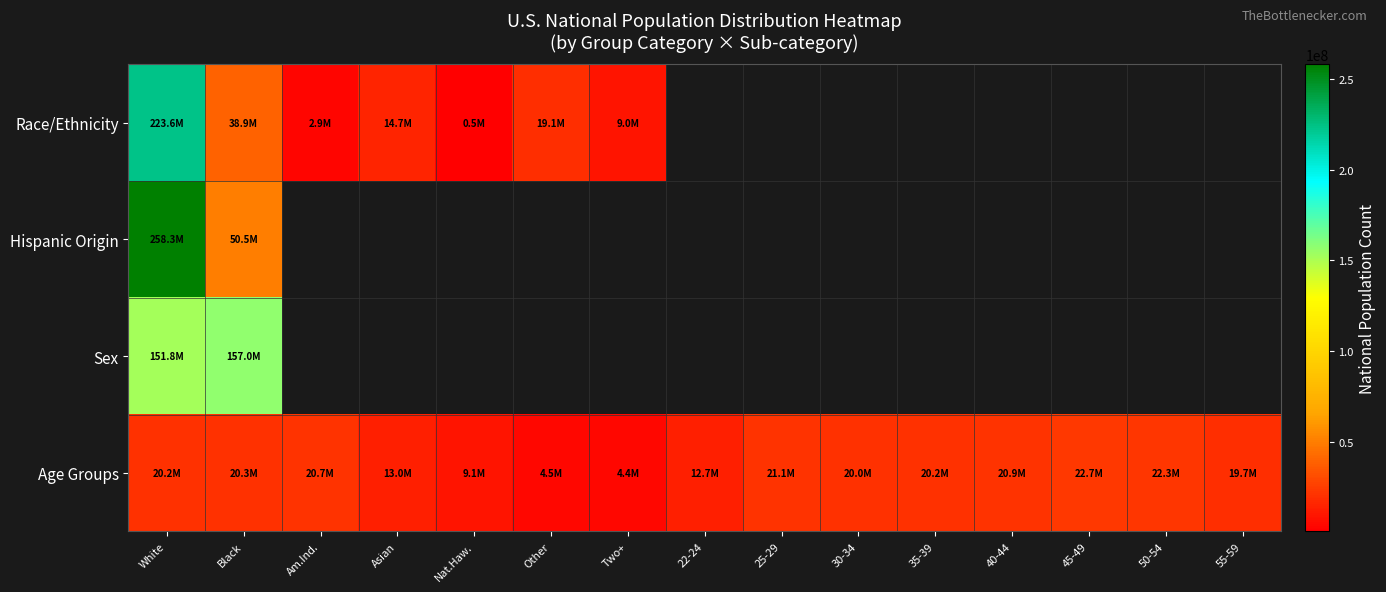

What is the difference between the Age Groups values at Black and Nat.Haw.?

11262568.0